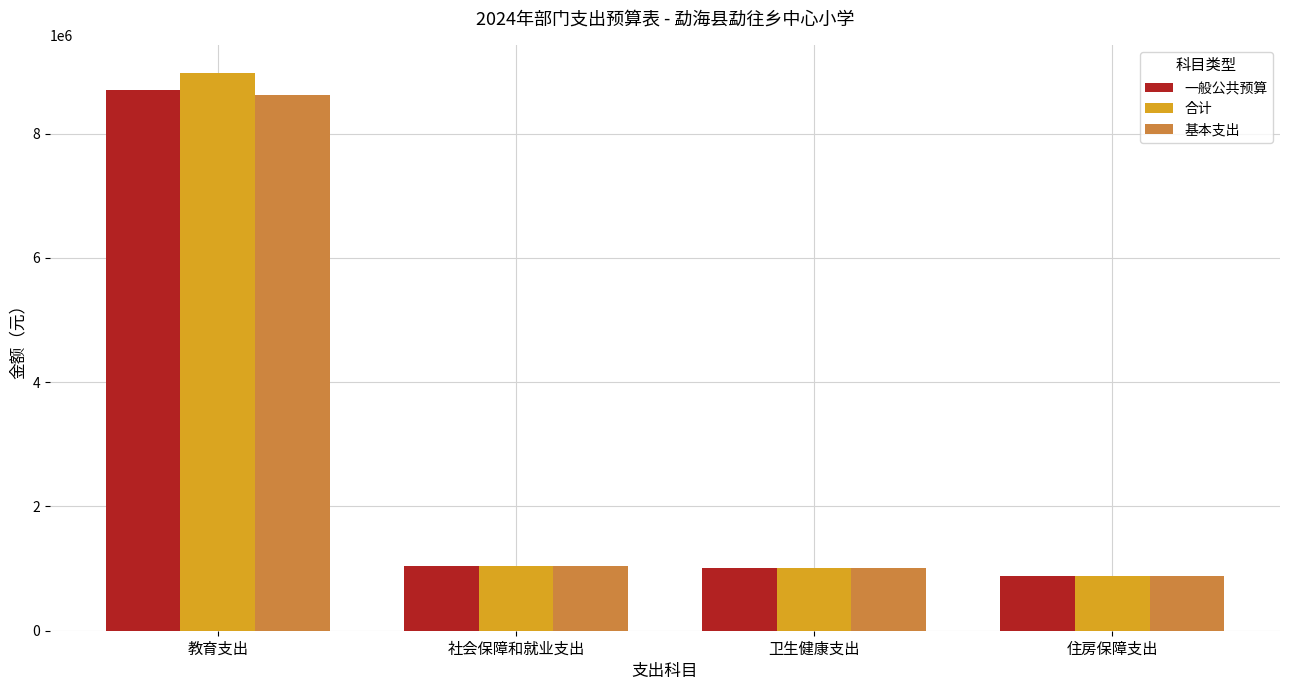

What is the spread (max minus min) of values at 教育支出?

350918.0